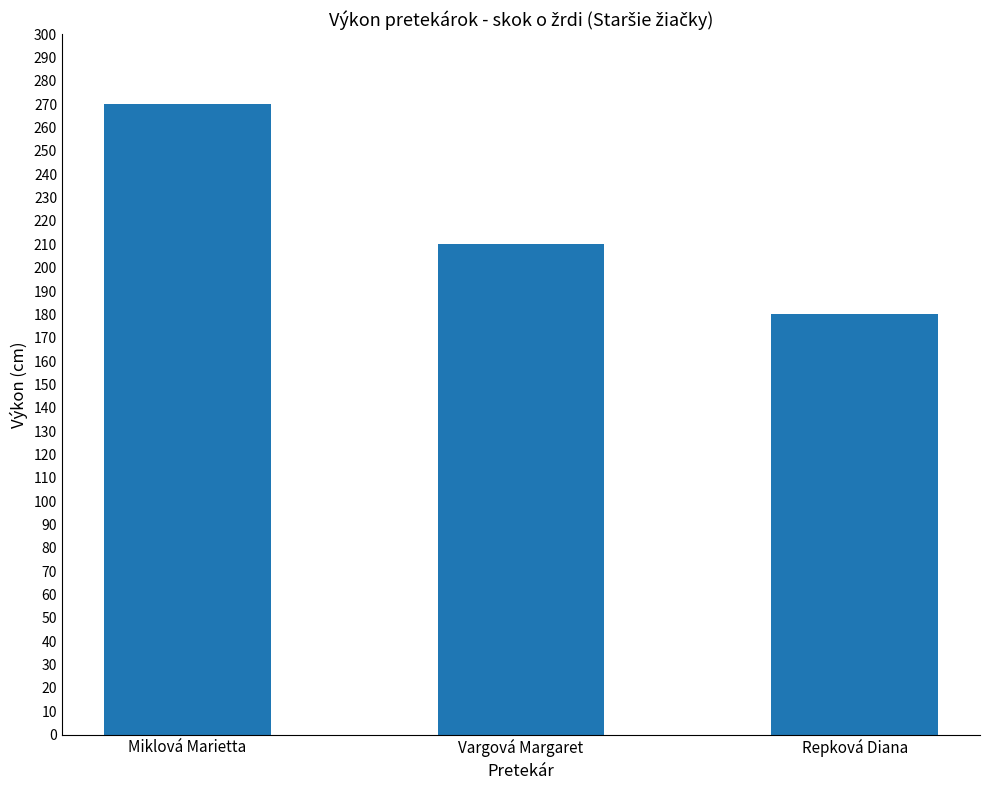

How many bars are there in total?

3